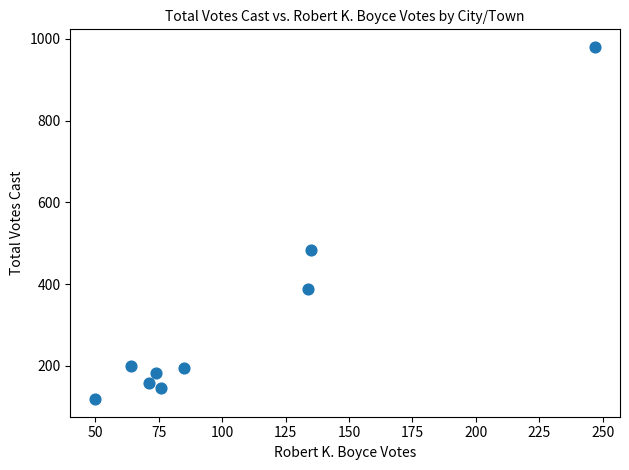

What Y value in the scatter plot is closest to 549?

483